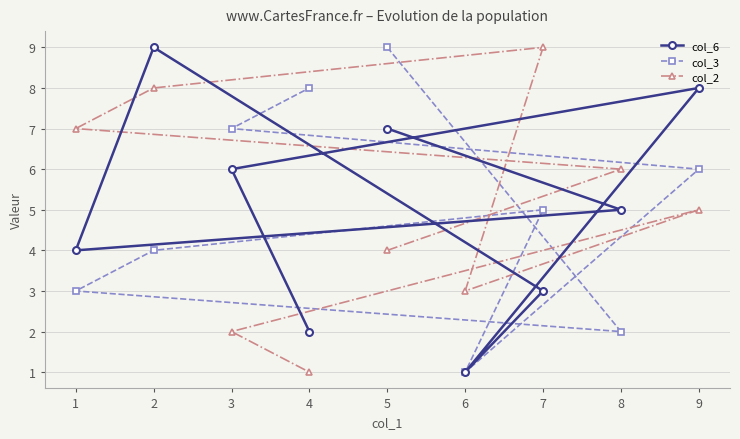

Between 2 and 3, which series saw the biggest shift?

col_2